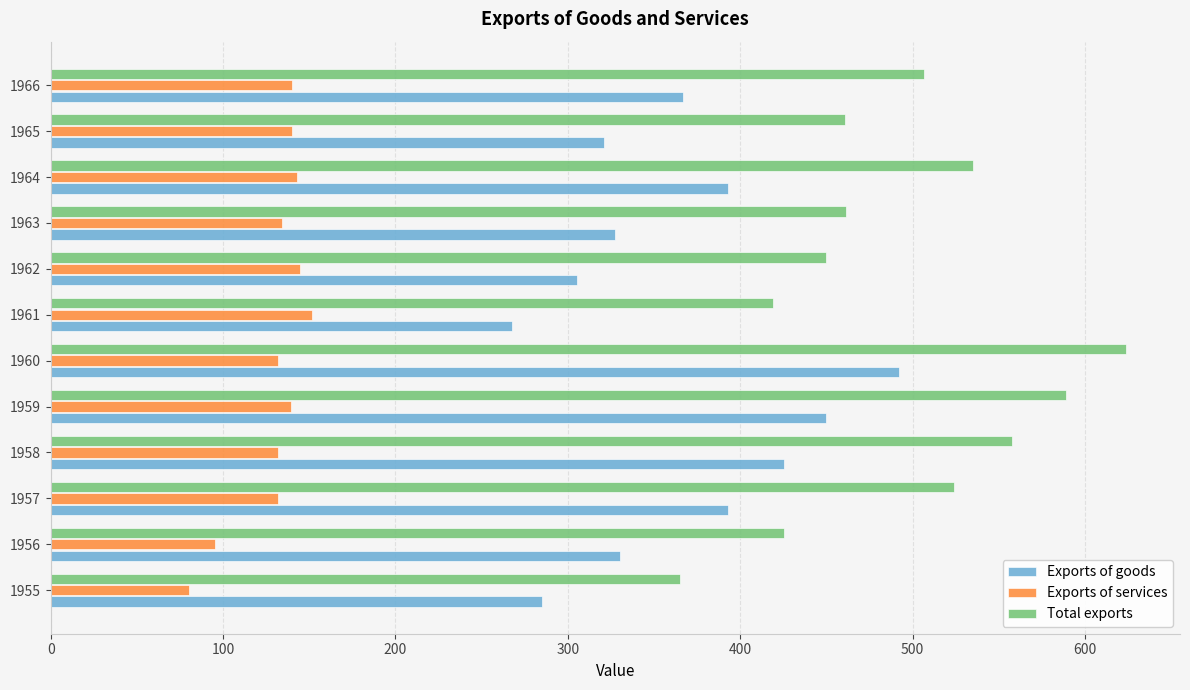

Rank the series by their maximum value, from highest to lowest.

Total exports, Exports of goods, Exports of services